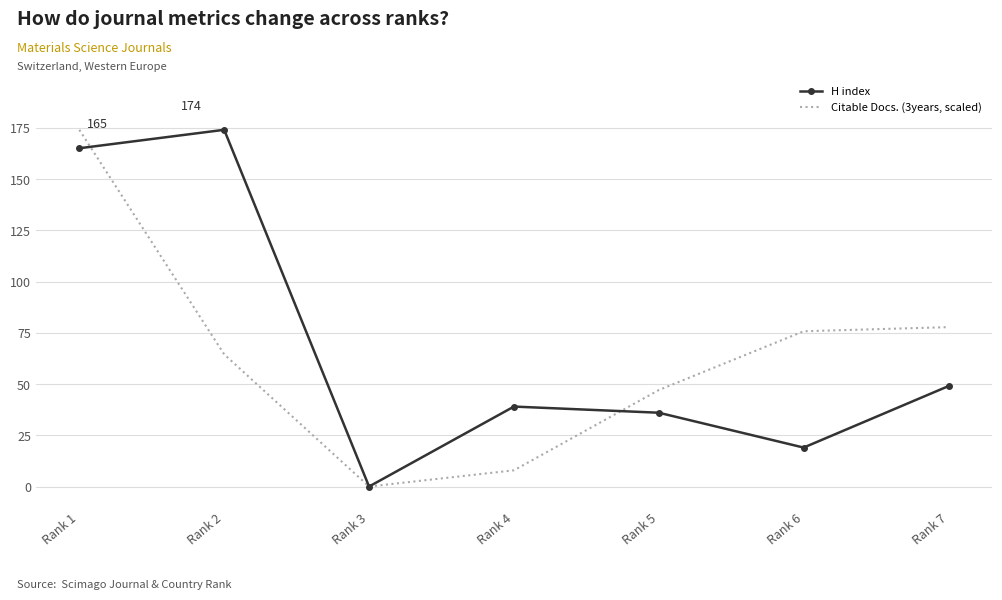

Reading left to right, list all the values displayed in this chart.

H index: Rank 1=165.0	Rank 2=174.0	Rank 3=0.0	Rank 4=39.0	Rank 5=36.0	Rank 6=19.0	Rank 7=49.0
Citable Docs. (3years, scaled): Rank 1=174.0	Rank 2=64.5	Rank 3=0.0	Rank 4=7.9	Rank 5=47.1	Rank 6=75.7	Rank 7=77.8